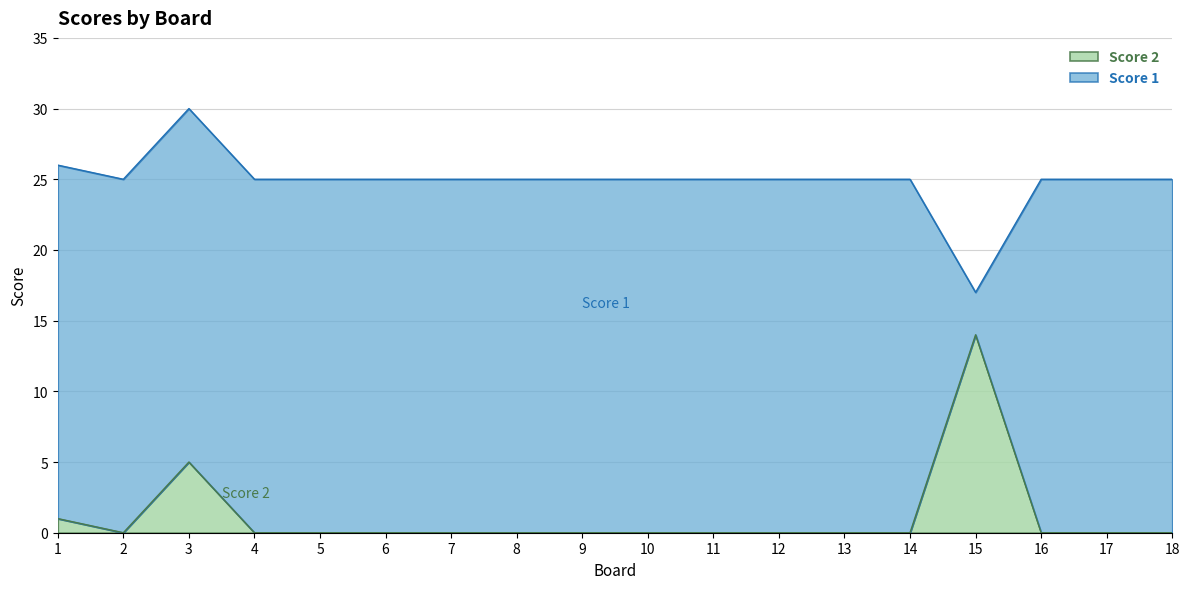

Does the chart display data point markers on the line(s)?

No